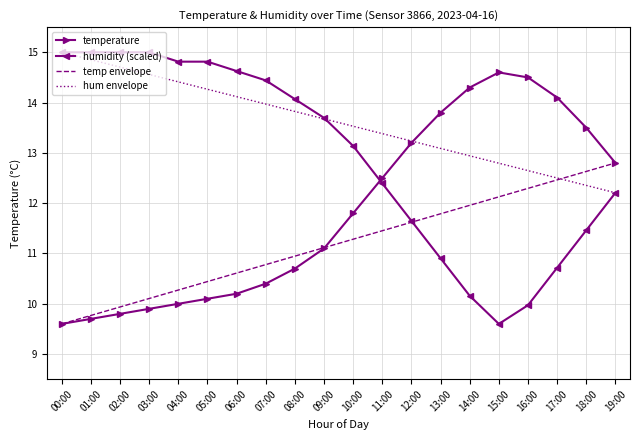

What position from the left is 09:00?

10